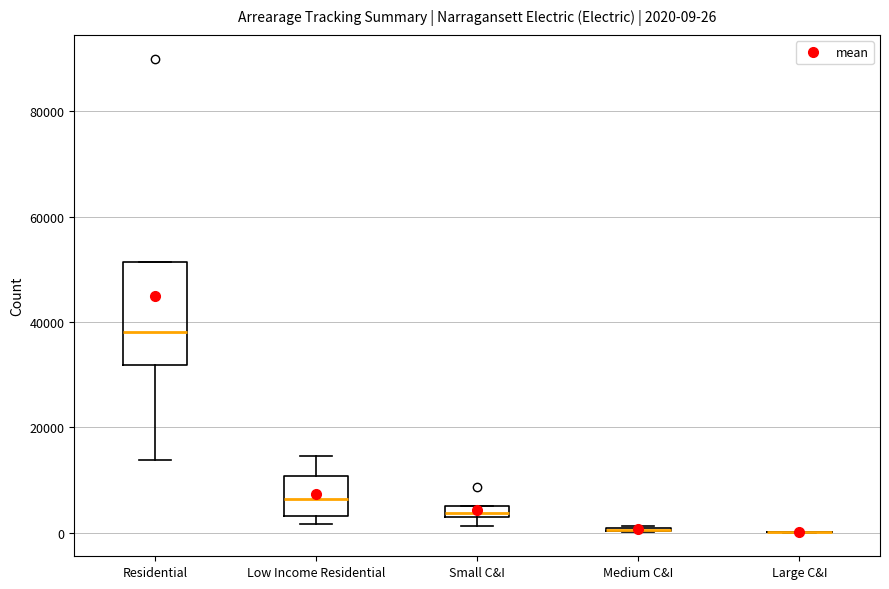

Comparing the boxes themselves (not the whiskers), which one is the tallest?

Residential